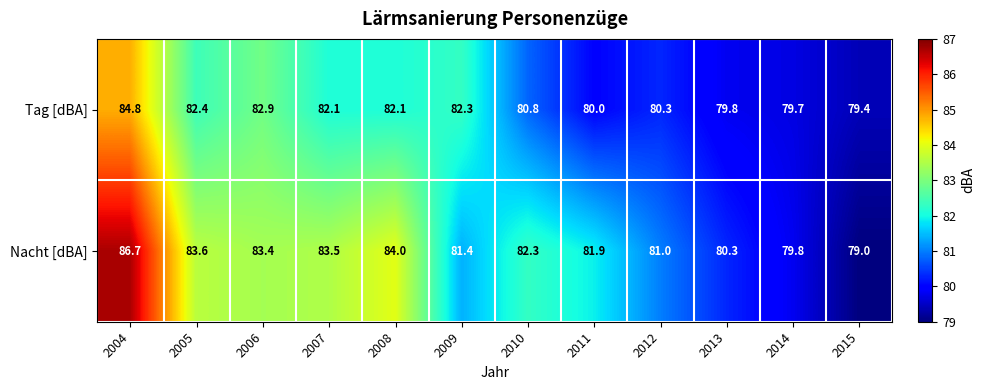

Reading right to left, what are all the values shown in this chart?

Tag [dBA]: 79.4	79.7	79.8	80.3	80.0	80.8	82.3	82.1	82.1	82.9	82.4	84.8
Nacht [dBA]: 79.0	79.8	80.3	81.0	81.9	82.3	81.4	84.0	83.5	83.4	83.6	86.7